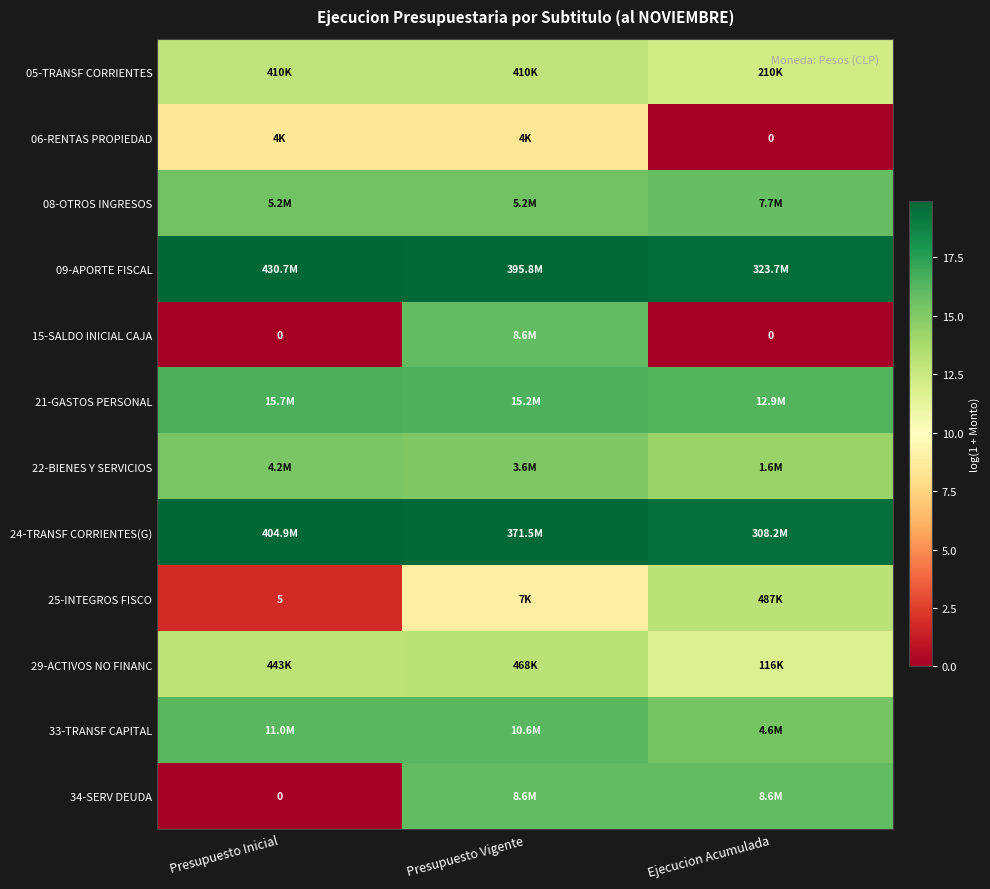

What is the sum of all 33-TRANSF CAPITAL values?

47.7